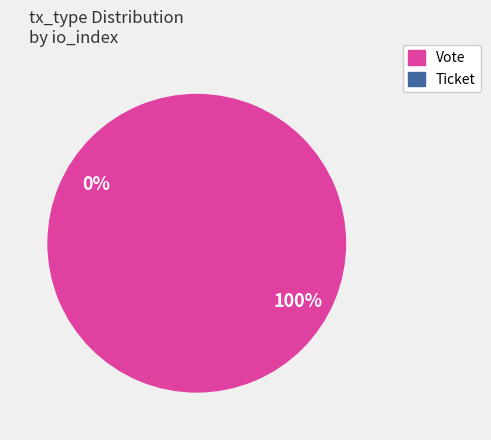

To the nearest percent, what is the difference between the largest and smallest slice percentages?

100%